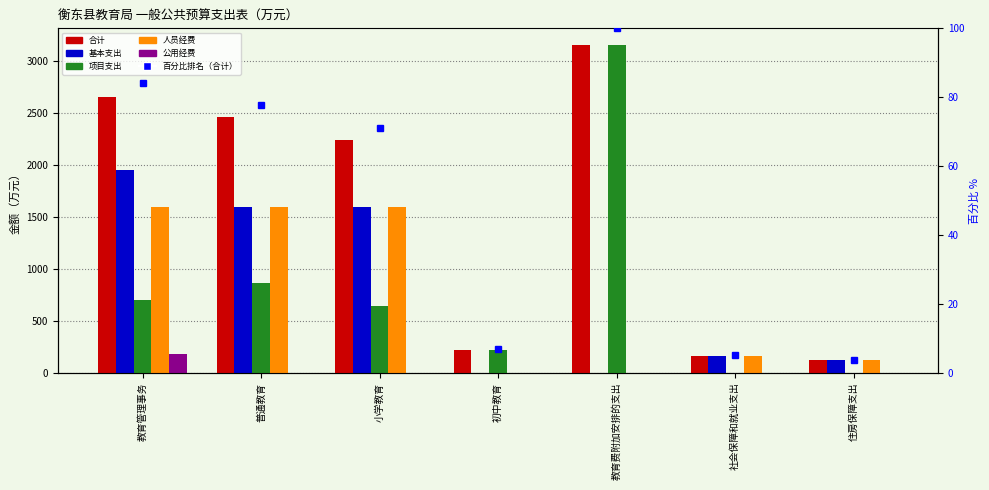

Reading right to left, extract all data points from this chart.

合计: 住房保障支出=120.9	社会保障和就业支出=161.2	教育费附加安排的支出=3155.4	初中教育=219.0	小学教育=2238.2	普通教育=2457.2	教育管理事务=2652.4
基本支出: 住房保障支出=120.9	社会保障和就业支出=161.2	教育费附加安排的支出=0.0	初中教育=0.0	小学教育=1597.0	普通教育=1597.0	教育管理事务=1954.0
项目支出: 住房保障支出=0.0	社会保障和就业支出=0.0	教育费附加安排的支出=3155.4	初中教育=219.0	小学教育=641.2	普通教育=860.2	教育管理事务=698.5
人员经费: 住房保障支出=120.9	社会保障和就业支出=161.2	教育费附加安排的支出=0.0	初中教育=0.0	小学教育=1597.0	普通教育=1597.0	教育管理事务=1594.3
公用经费: 住房保障支出=0.0	社会保障和就业支出=0.0	教育费附加安排的支出=0.0	初中教育=0.0	小学教育=0.0	普通教育=0.0	教育管理事务=179.6
百分比排名: 住房保障支出=3.8	社会保障和就业支出=5.1	教育费附加安排的支出=100.0	初中教育=6.9	小学教育=70.9	普通教育=77.9	教育管理事务=84.1